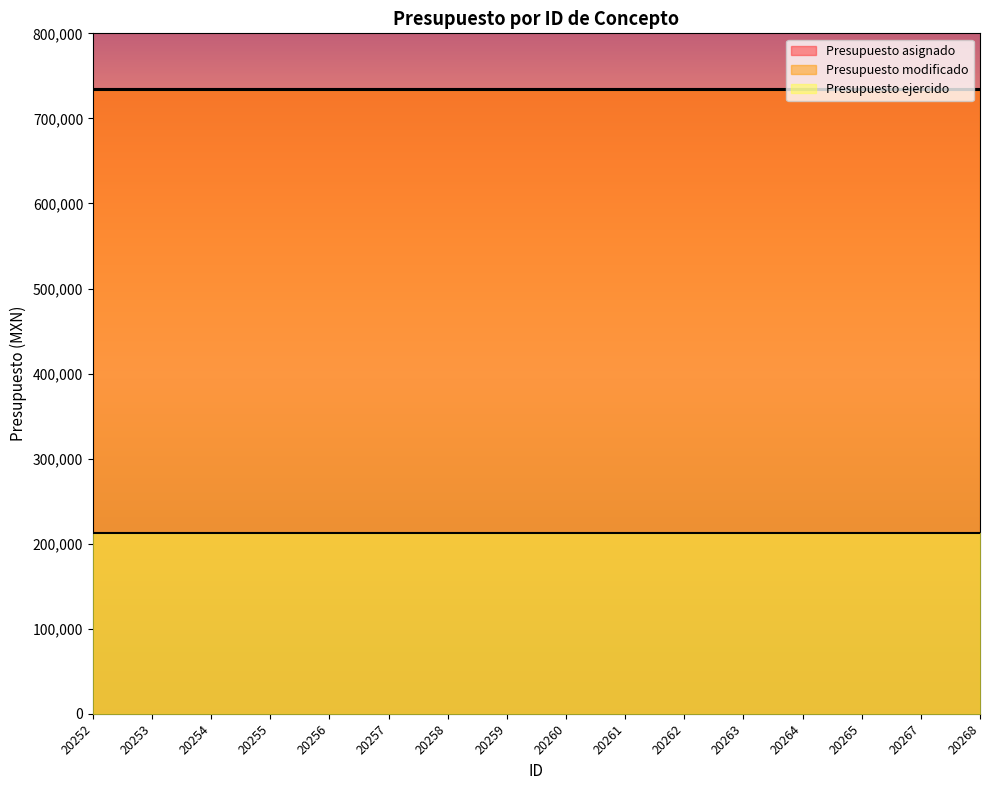

At which category is the sum across all series the highest?

20252